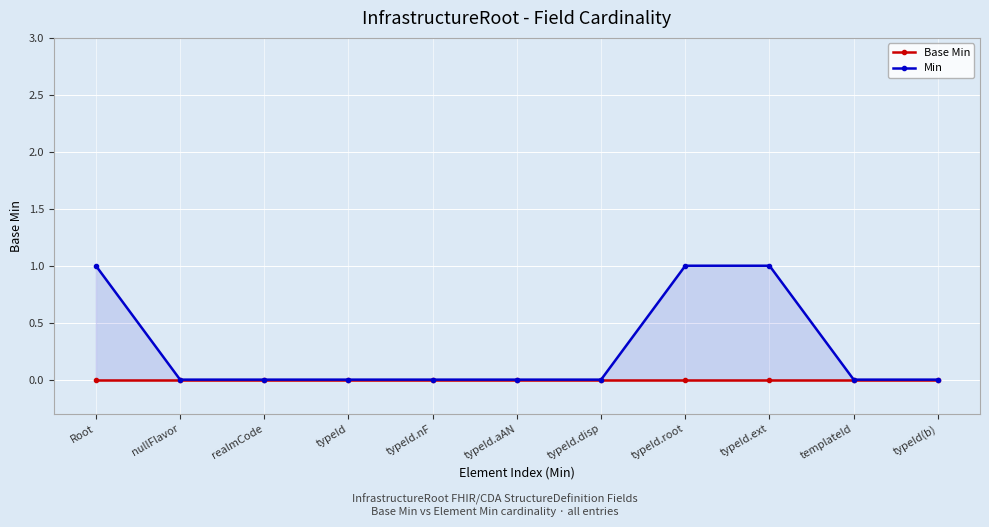

How many lines are shown in the chart?

2